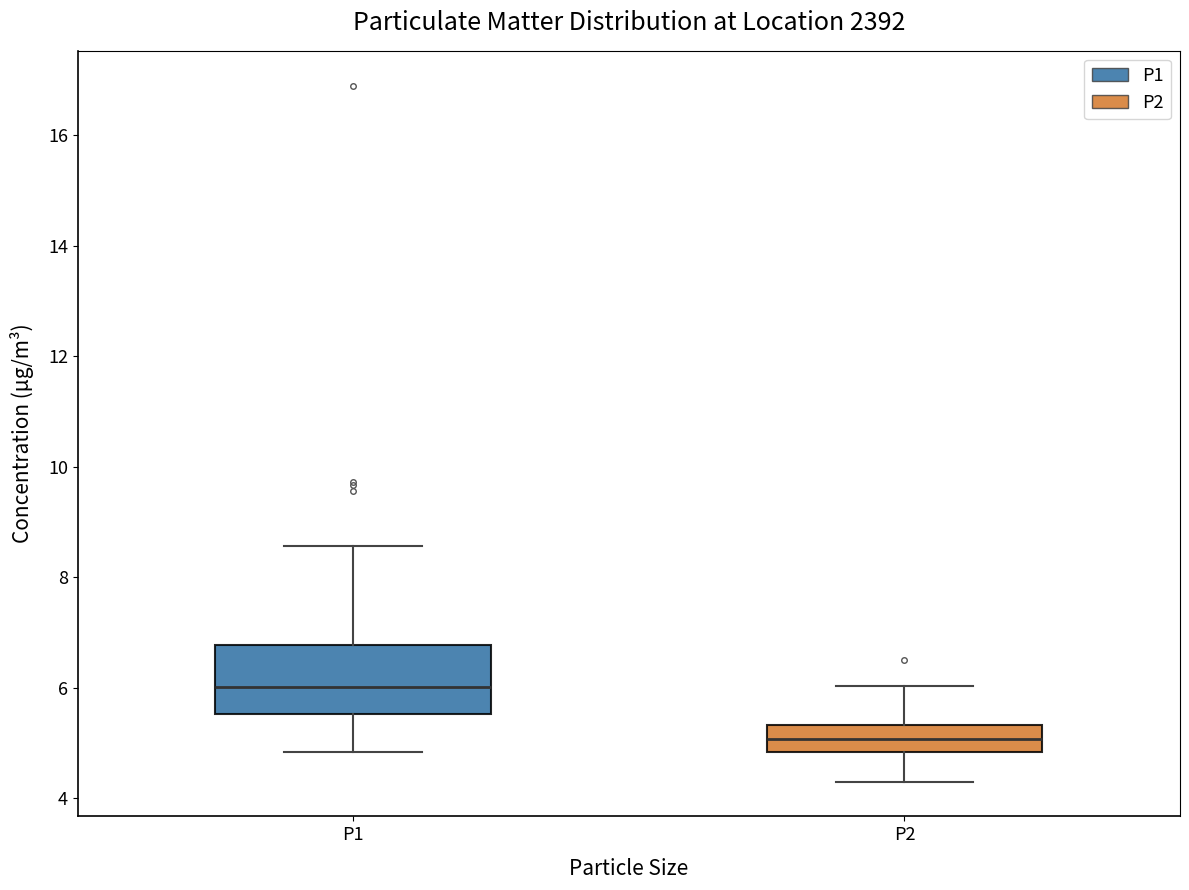

Which box has the highest median line?

P1